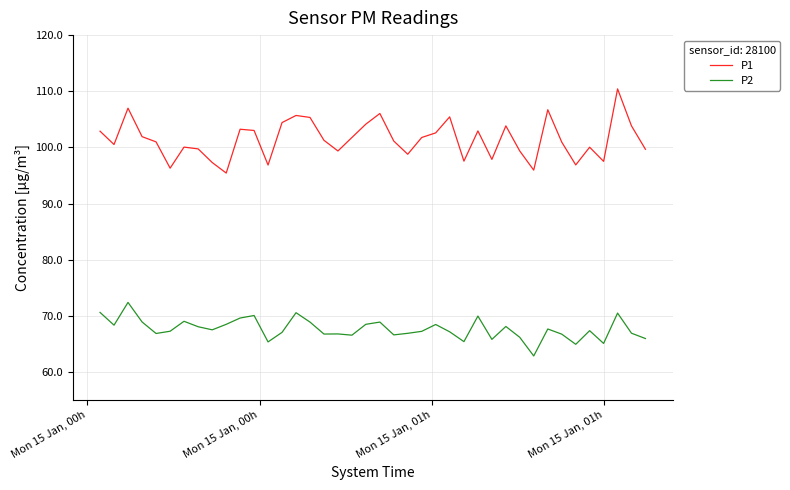

Rank the series by their maximum value, from highest to lowest.

P1, P2